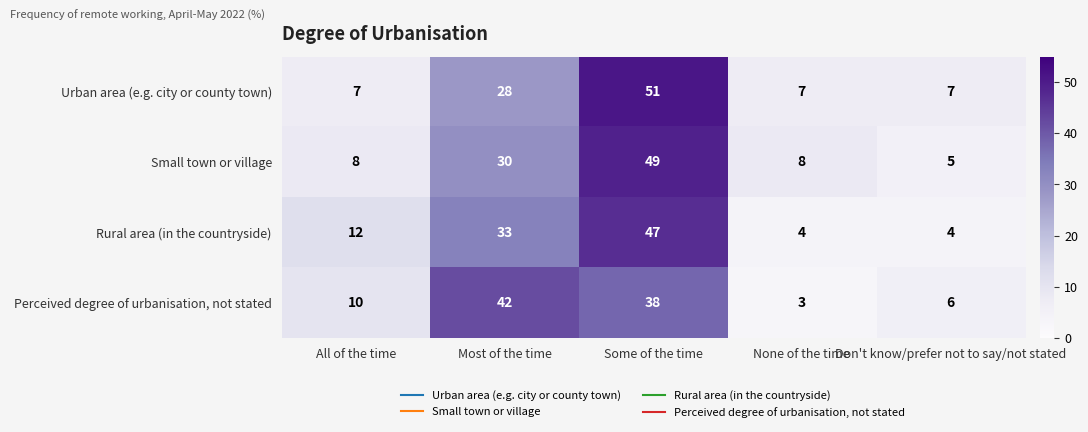

What is the difference between the maximum and minimum values in the Perceived degree of urbanisation, not stated series?

39